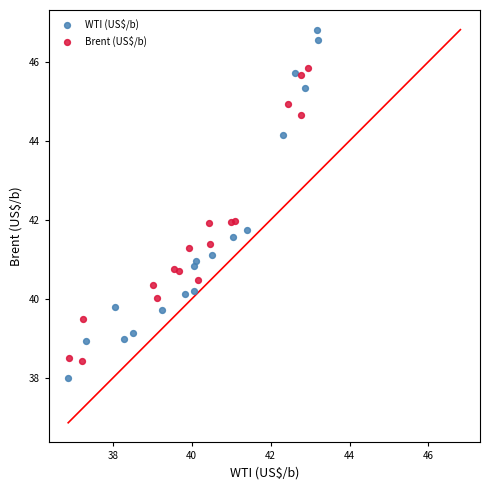

Which series contains the lowest Y value?

WTI (US$/b)